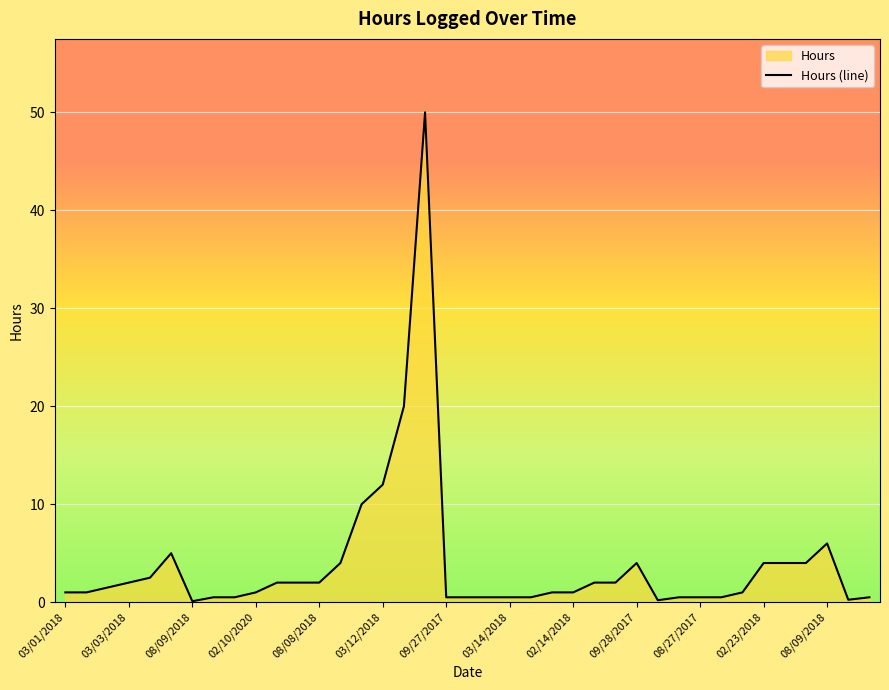

How many lines are shown in the chart?

1